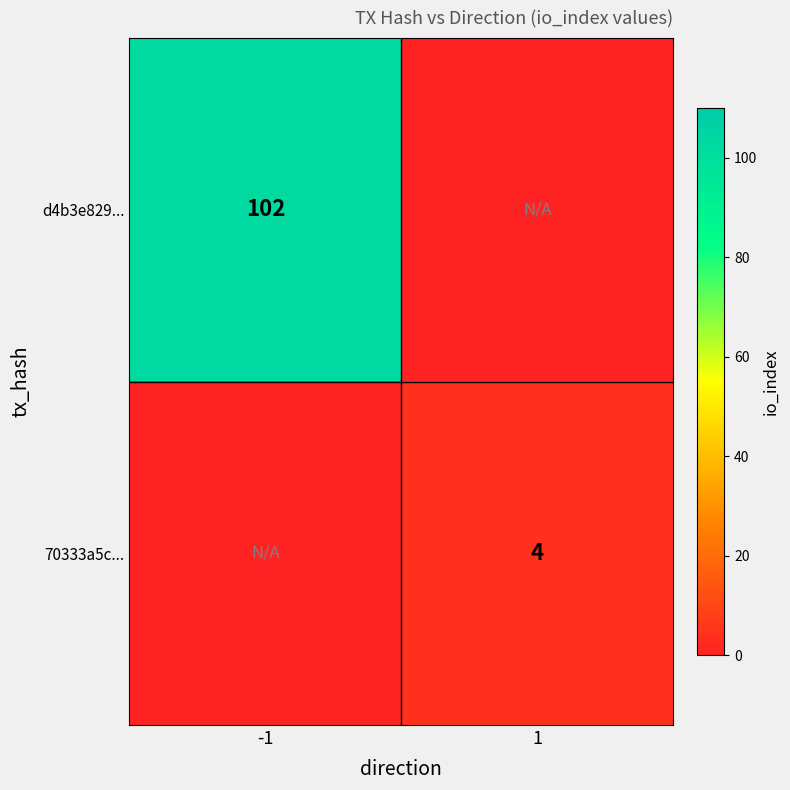

Is it true that 70333a5c... equals 2 at 1?

False